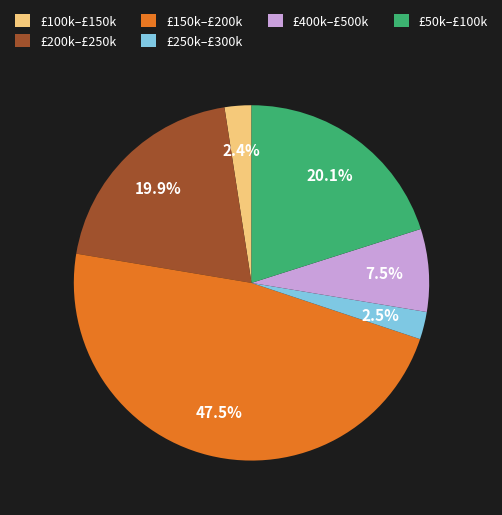

Between £150k–£200k and £200k–£250k, which is larger?

£150k–£200k